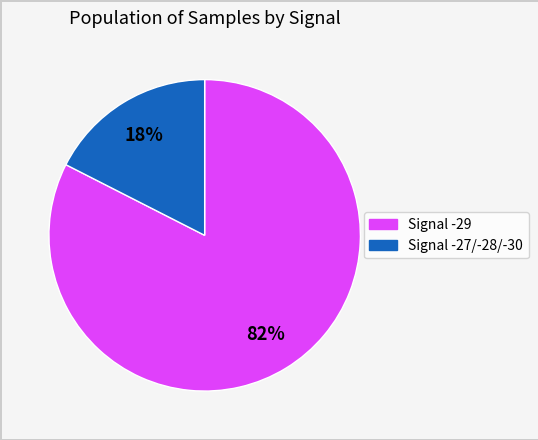

To the nearest percent, what is the average slice percentage?

50%